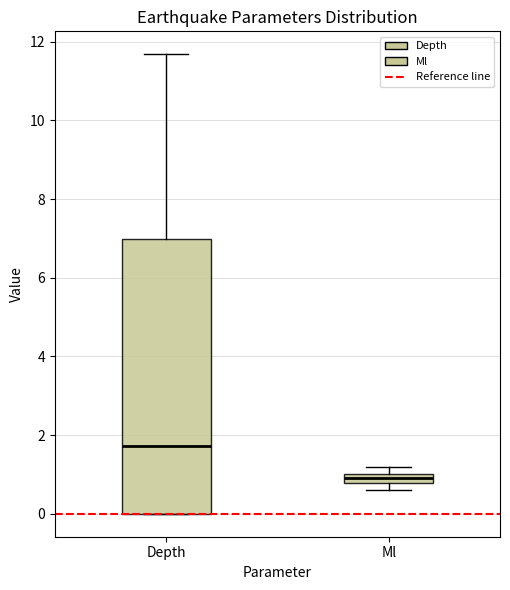

Where is the lower edge of the box for Ml on the y-axis? The values are not printed on the chart, so give them approximately, as read against the axis.

0.8